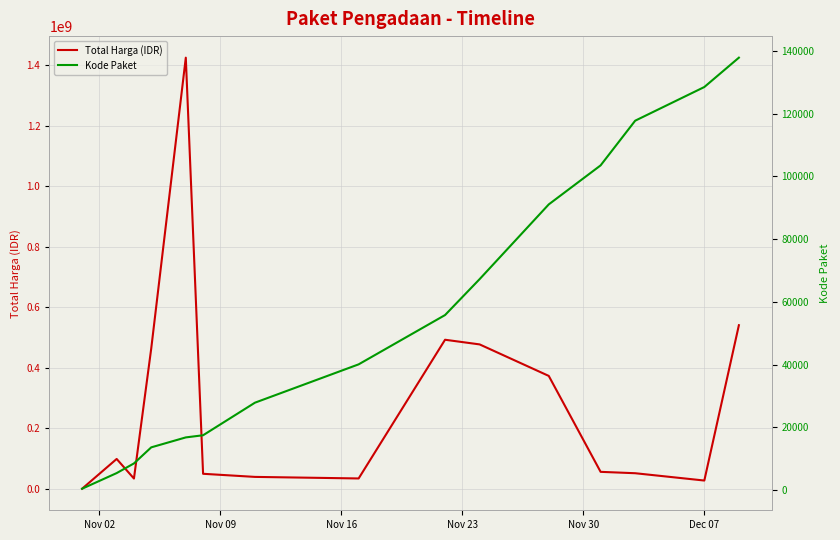

Is this an area chart (filled region under the line)?

No